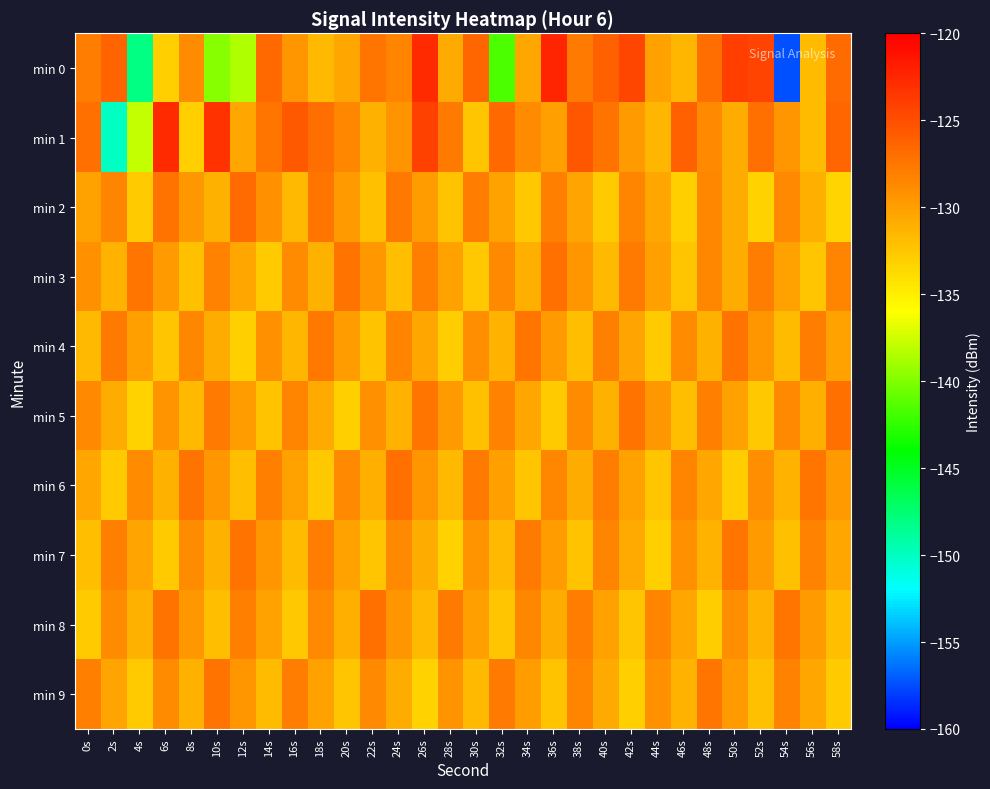

Which series has the largest range (max minus min)?

min 0